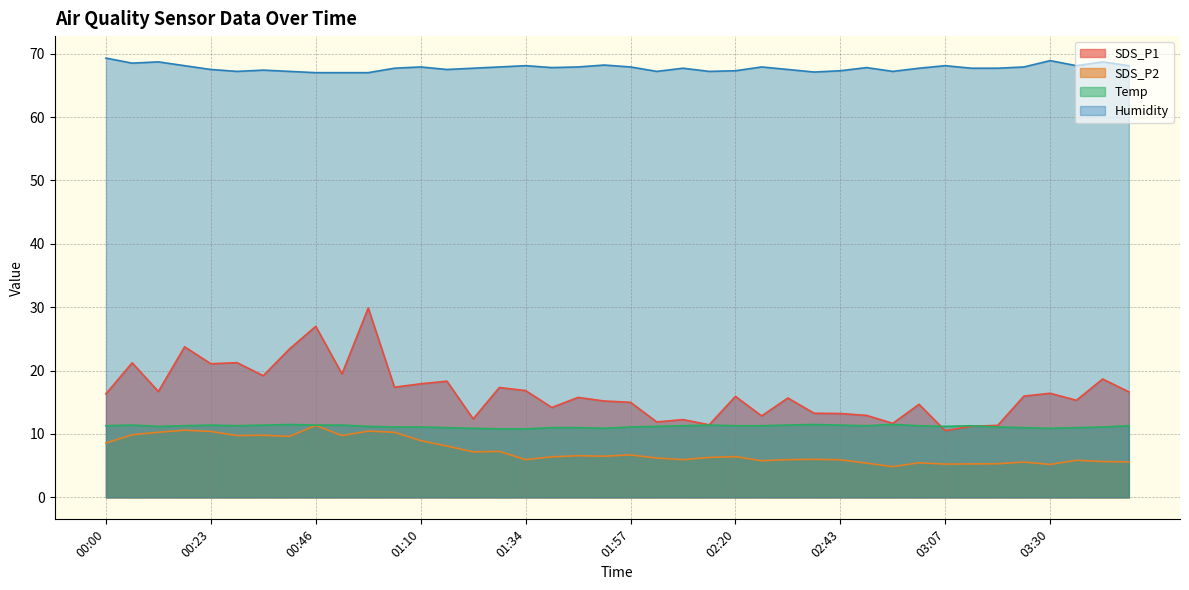

What is the sum of all SDS_P2 values?

292.3